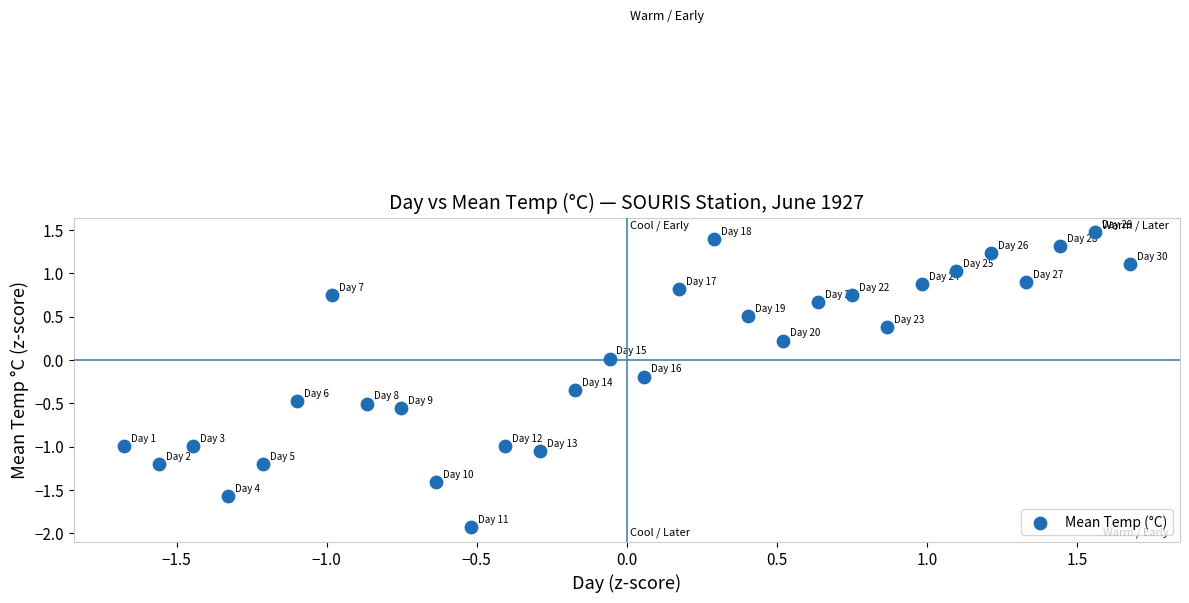

What is the range of Y values (max minus min)?

3.4